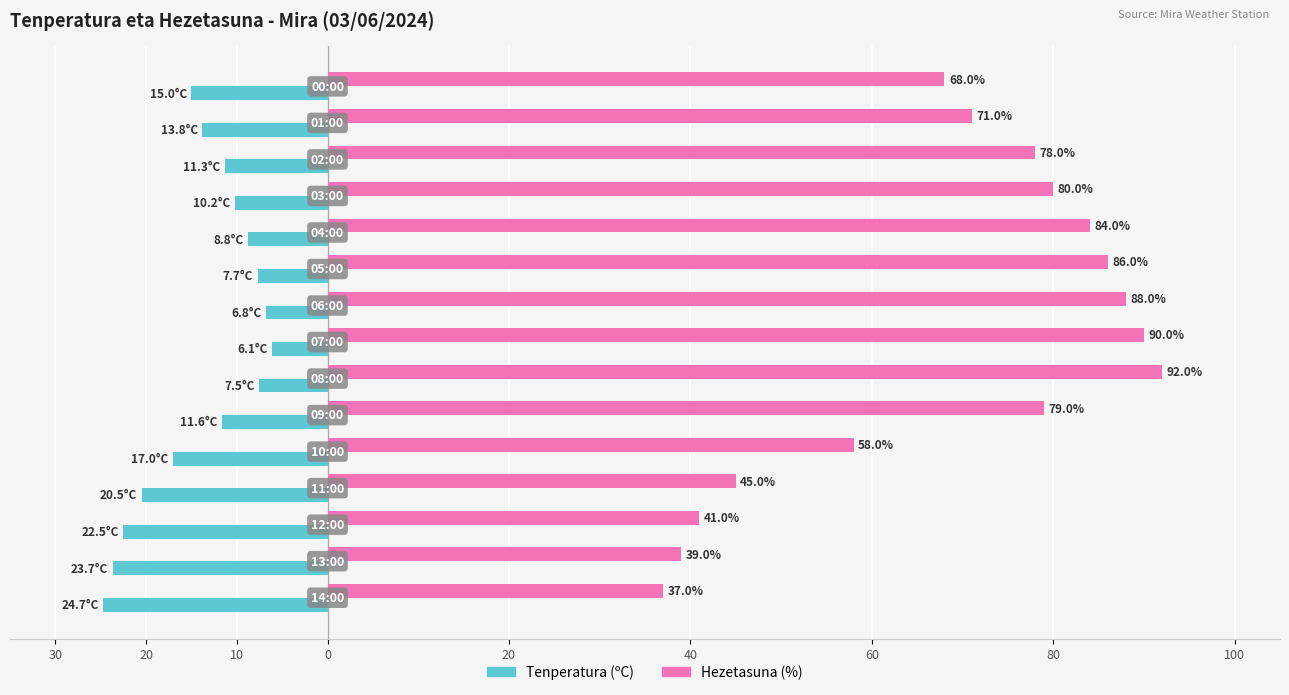

What are all the series names shown in the legend?

Tenperatura (ºC), Hezetasuna (%)